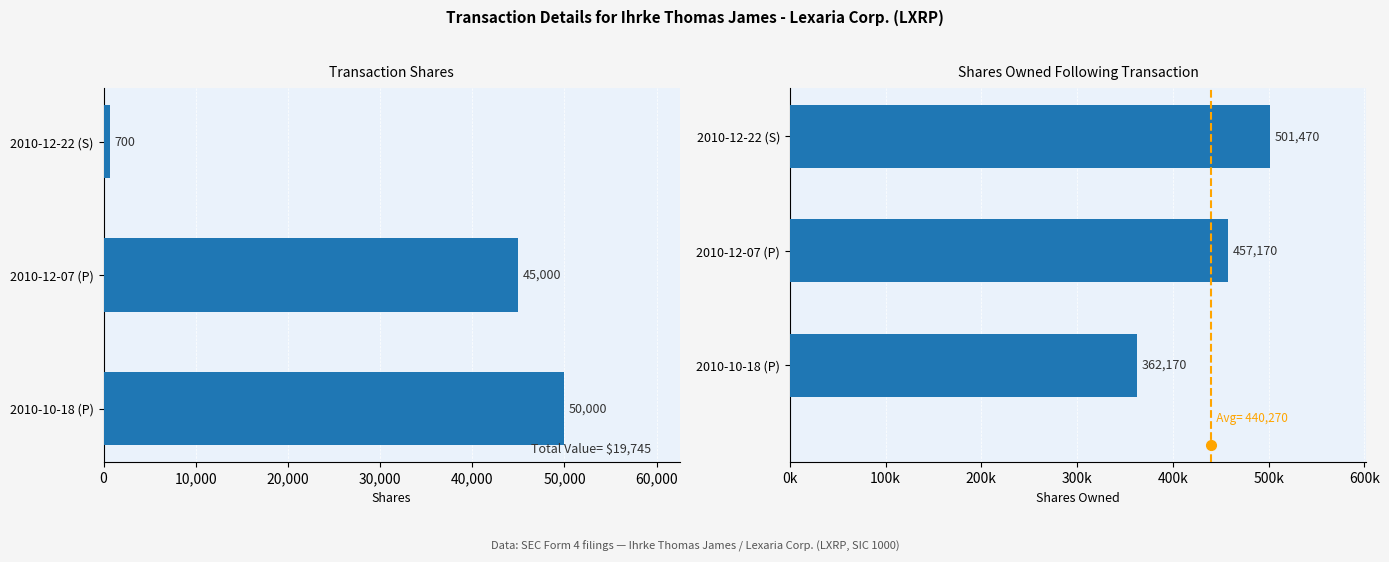

Does the chart contain any negative values?

No